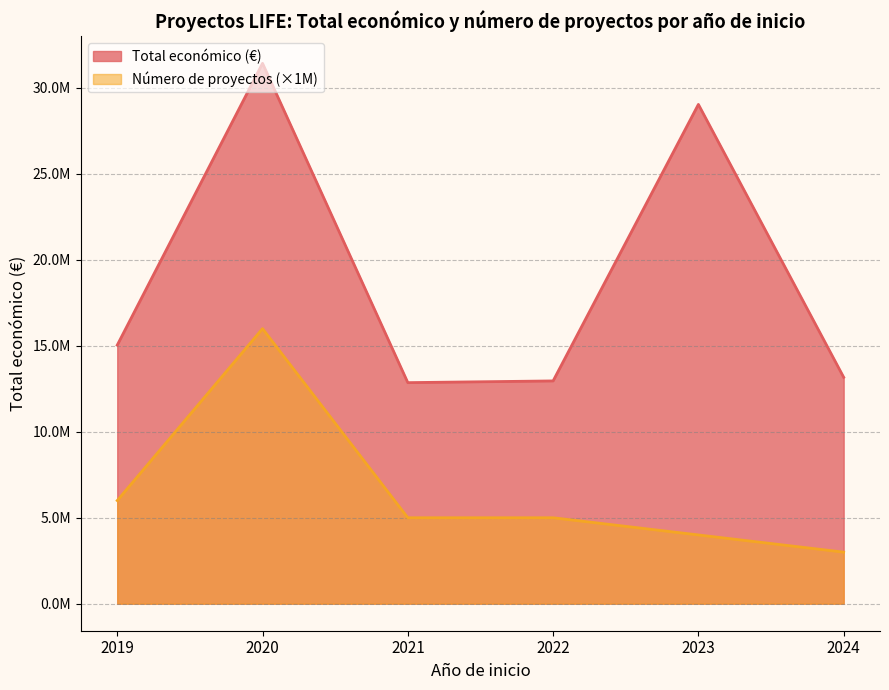

List the series in order of their peak value, highest first.

Total económico (€), Número de proyectos (×1M)